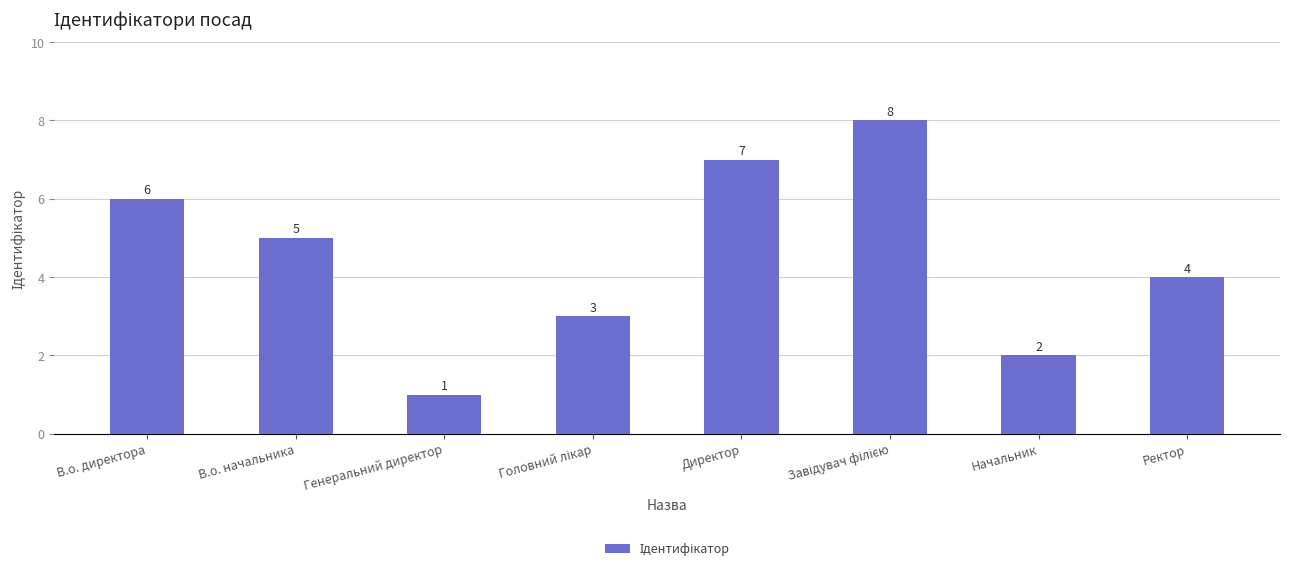

Approximately how many times larger is the value at В.о. начальника compared to Директор?

0.7